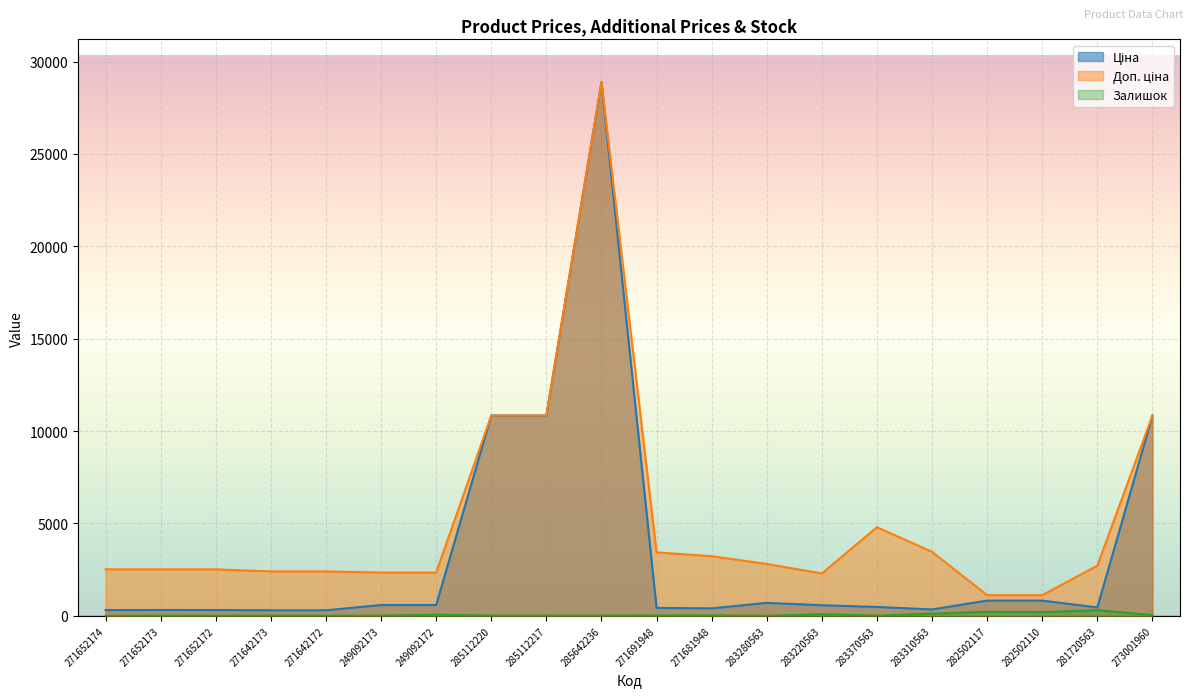

What is the difference between the maximum and minimum values in the Залишок series?

302.0